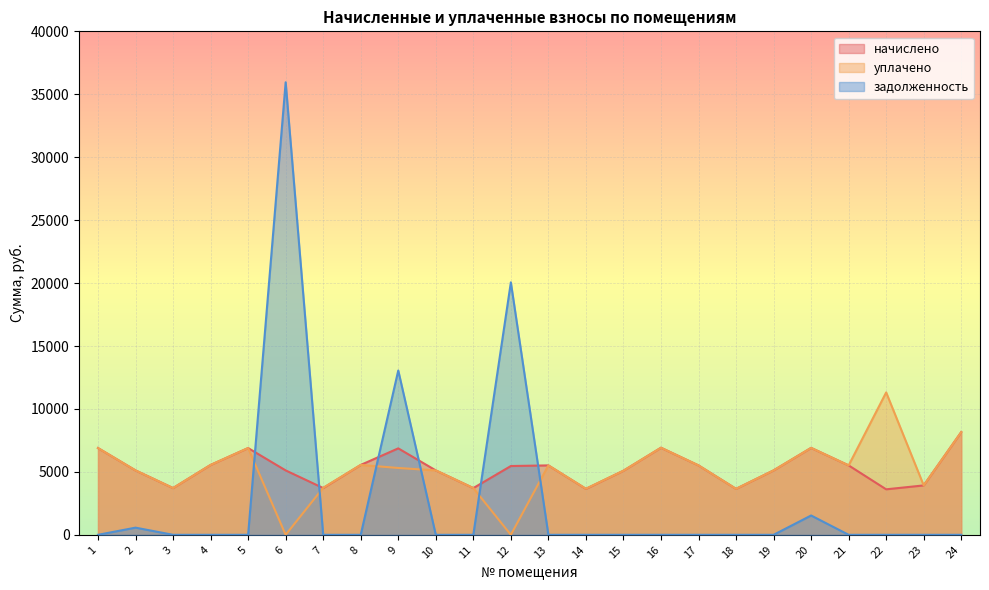

Where do задолженность and уплачено first cross each other?

5 and 6